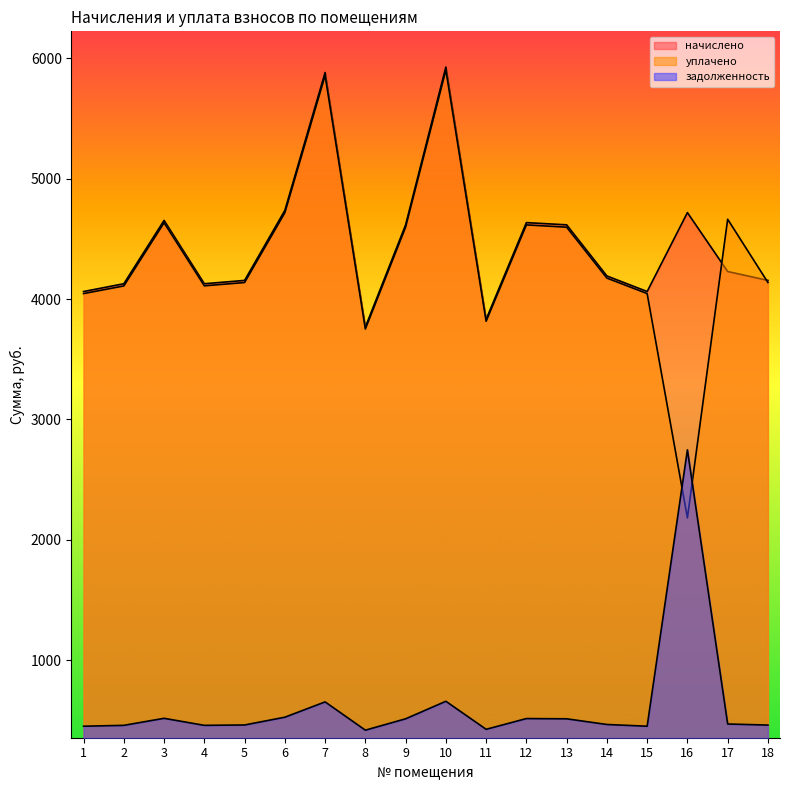

Where does the уплачено series first go above 4174?

3